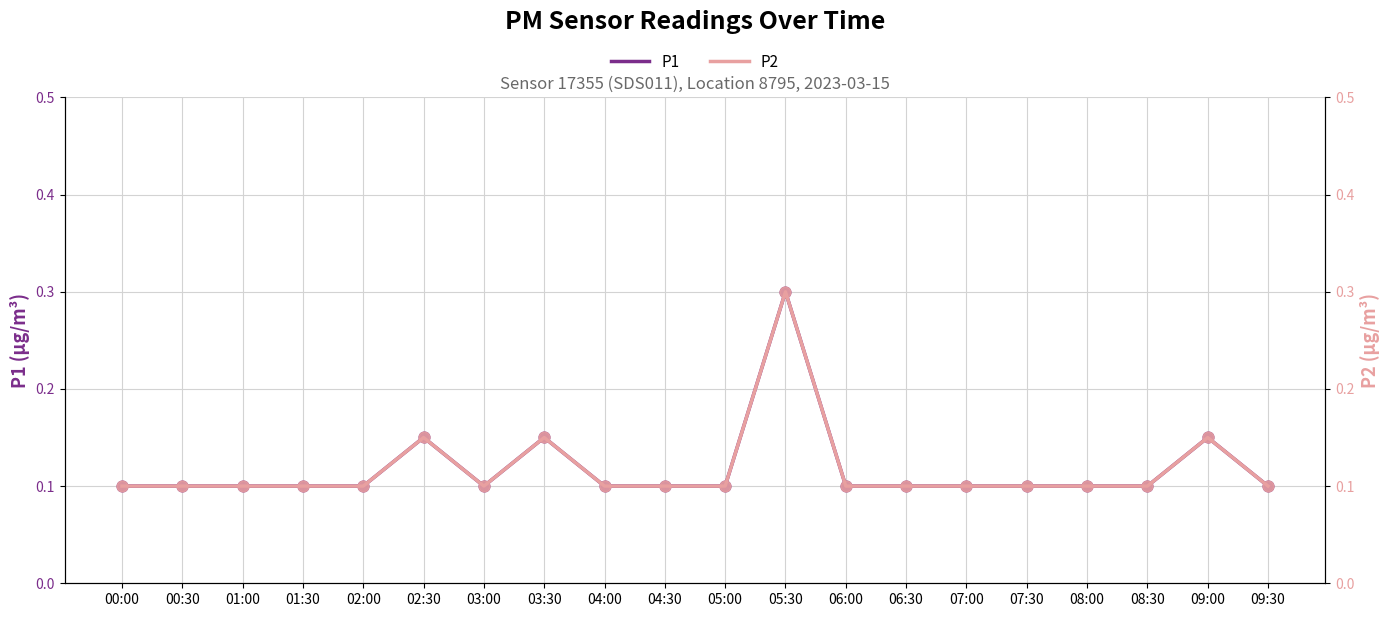

What are all the series names shown in the legend?

P1, P2